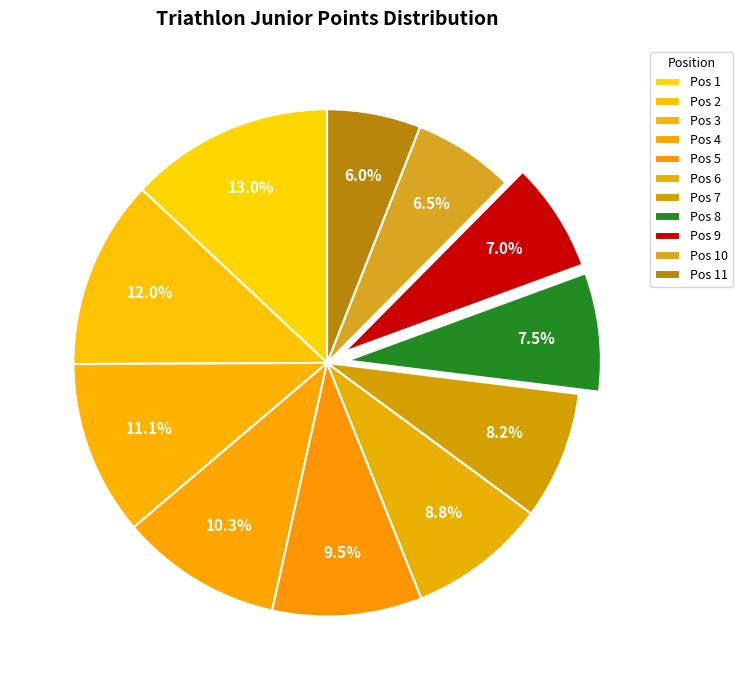

How many slices are in this pie chart?

11